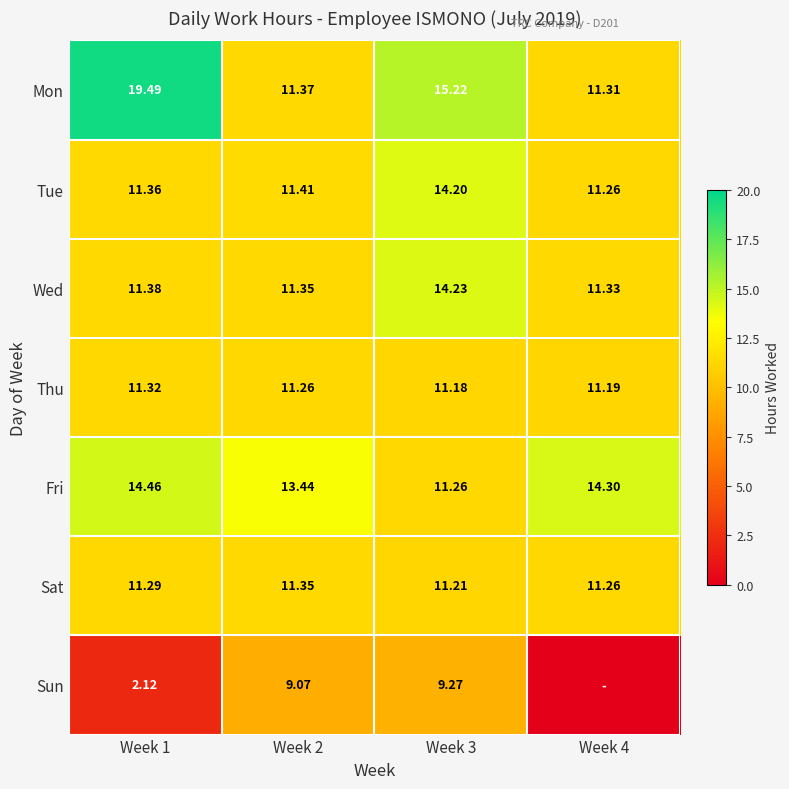

Where is Wed nearest to the value 12?

Week 1